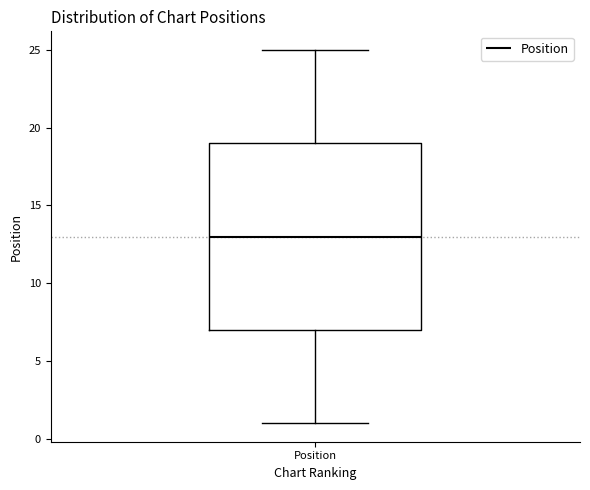

Where does the lower whisker of the box for Position end on the y-axis? The values are not printed on the chart, so give them approximately, as read against the axis.

1